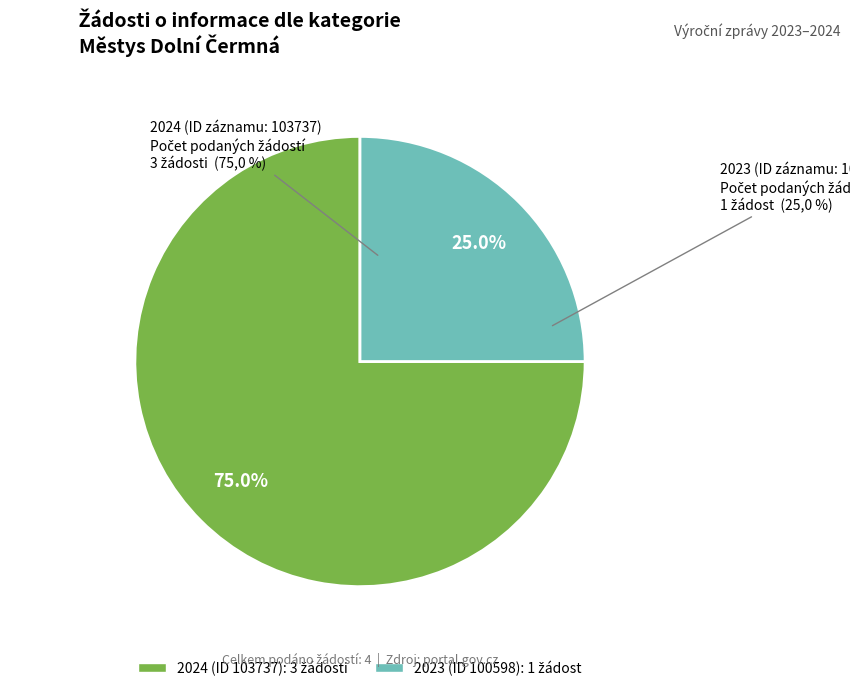

Is there any slice that represents more than half of the pie?

Yes